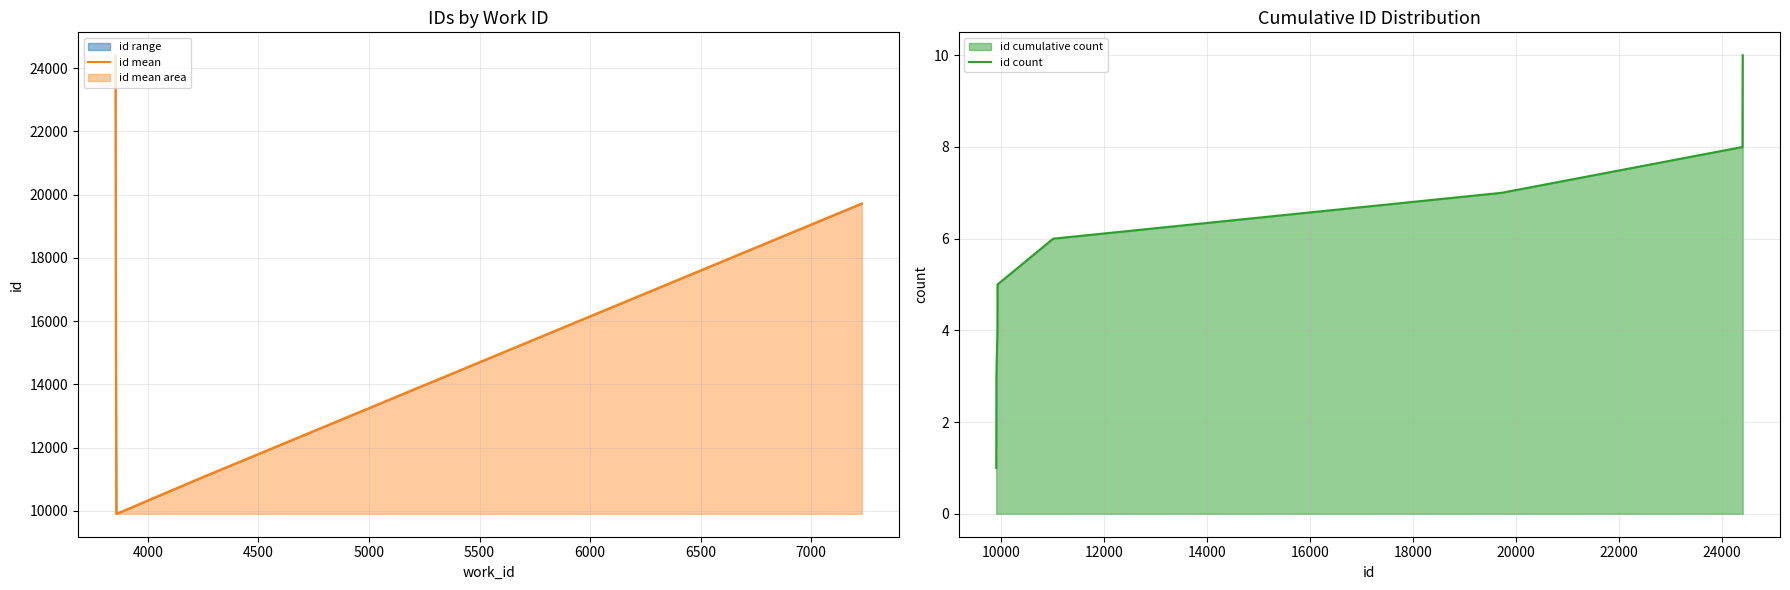

The chart shows a value of 13111 at 3866. True or false?

False